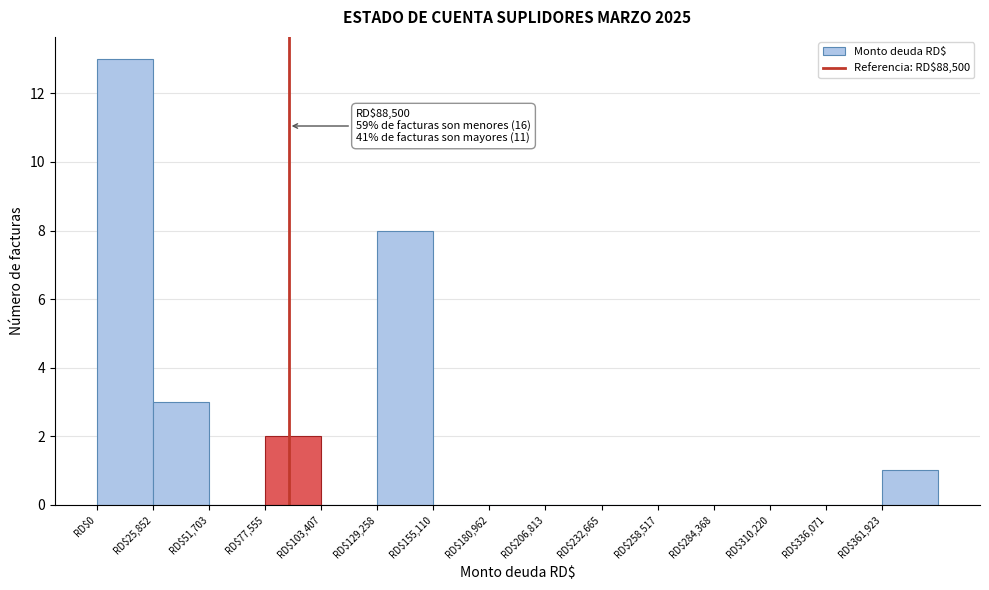

Which range on the x-axis has the tallest bar?

0 to 25000